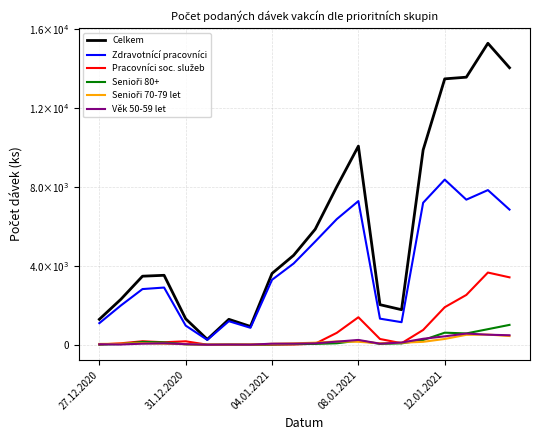

At how many categories does at least one series exceed 2958?

12